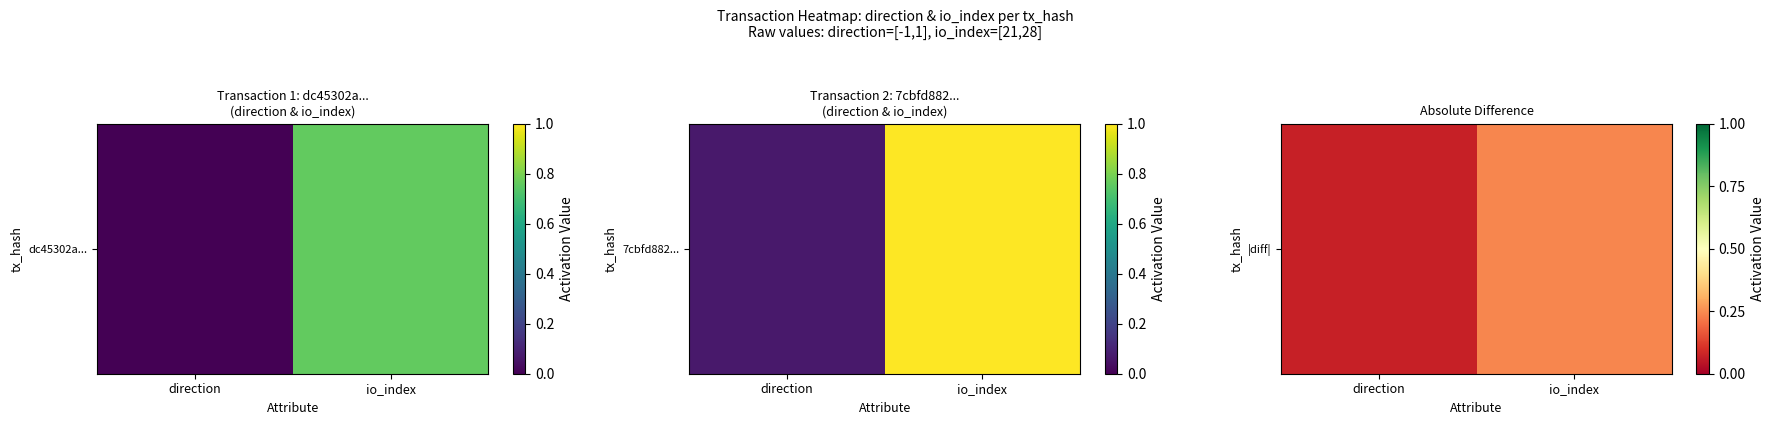

Rank the categories by value from highest to lowest.

io_index, direction